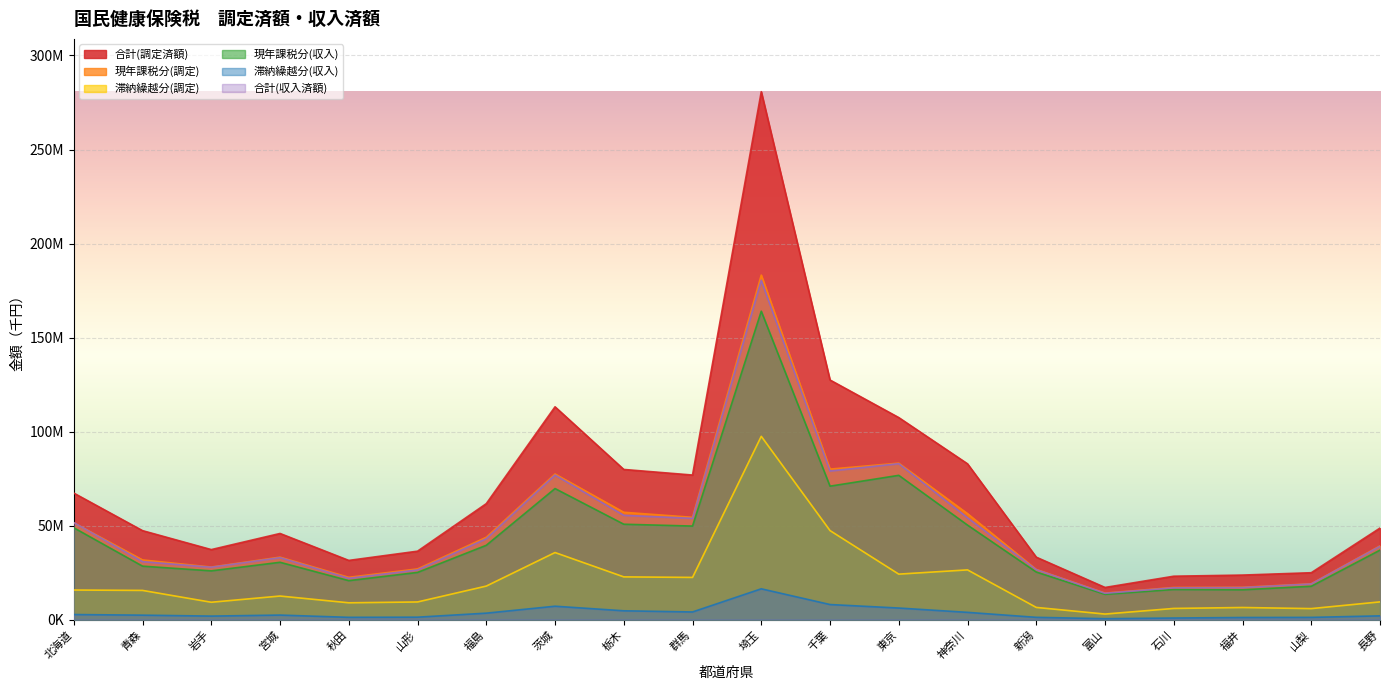

What is the sum of all 現年課税分(調定) values?

963551857